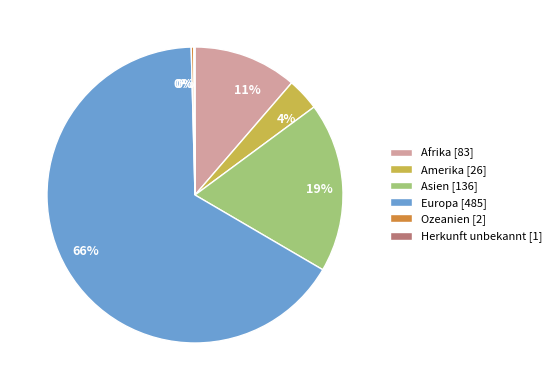

To the nearest percent, what is the average slice percentage?

17%